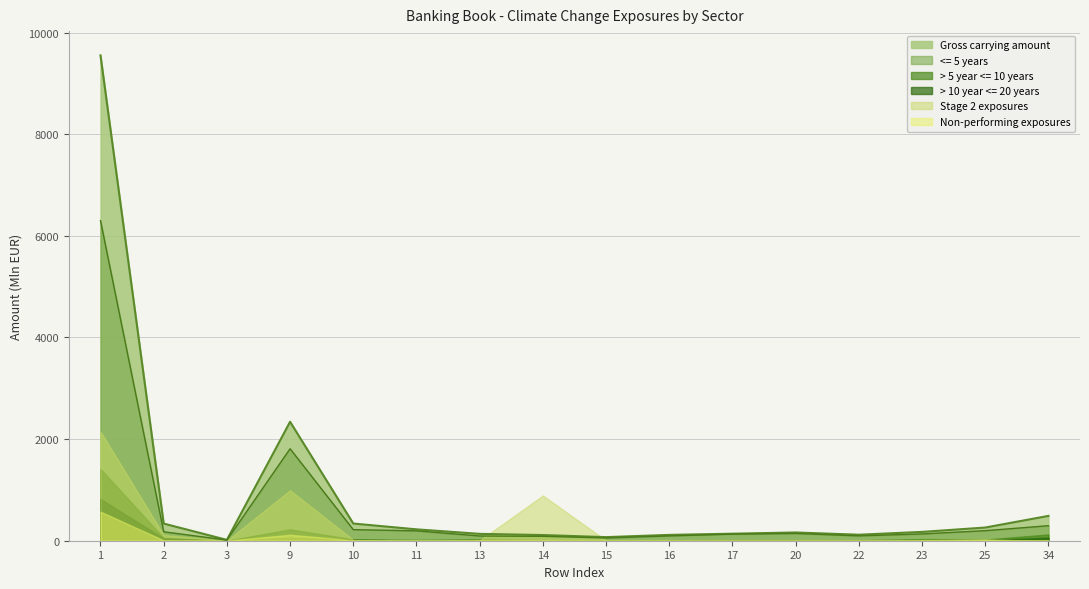

The value of > 10 year <= 20 years at 22 is 1.3. True or false?

False